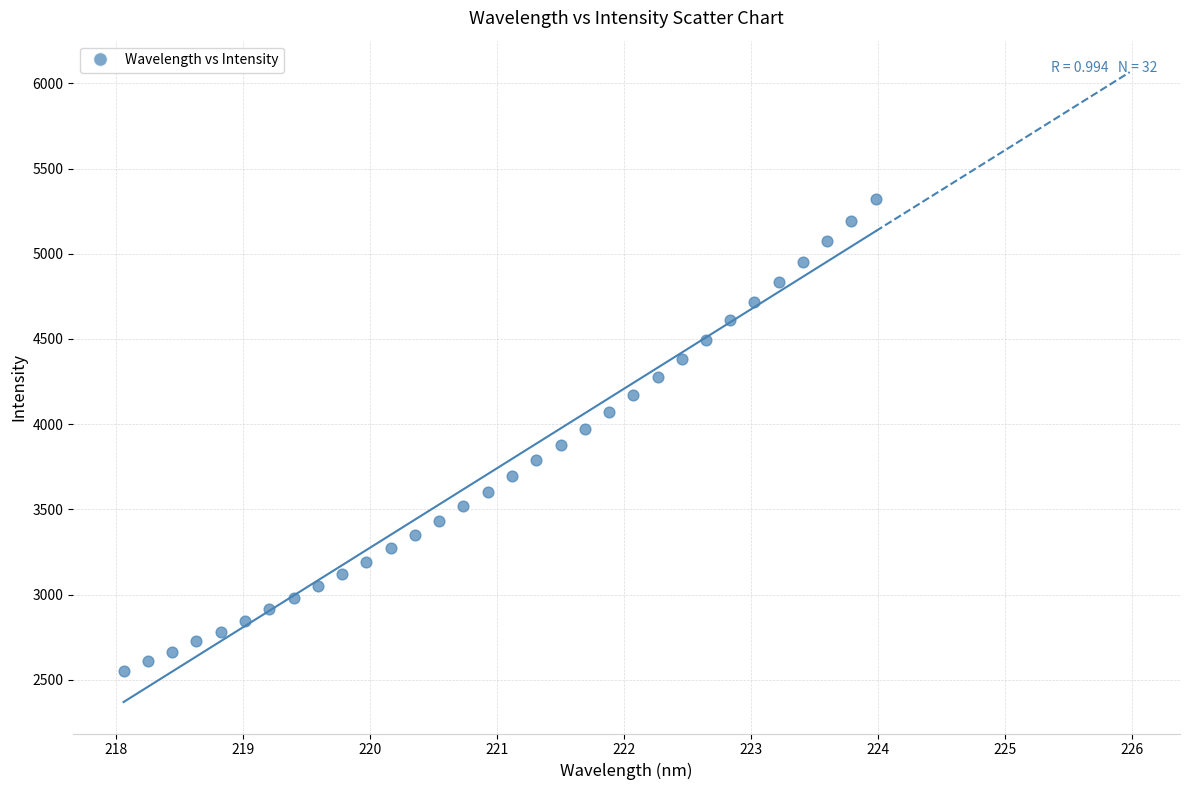

What is the range of Y values (max minus min)?

2766.1